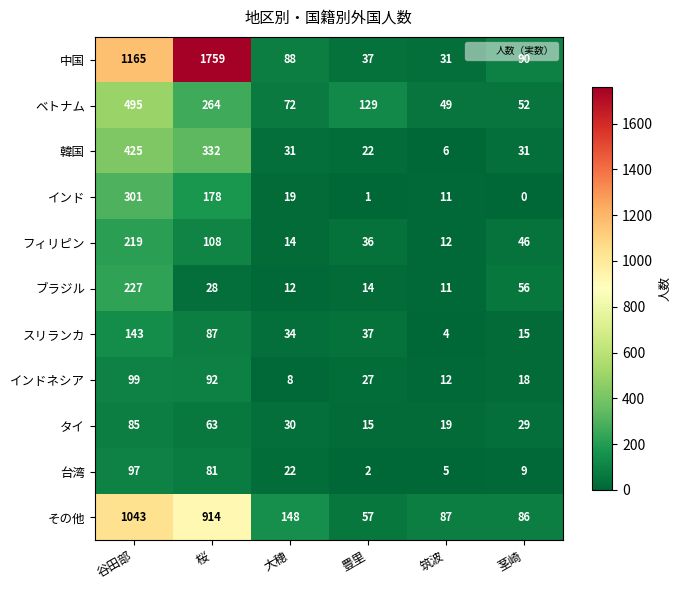

What is the difference between the 韓国 values at 筑波 and 豊里?

16